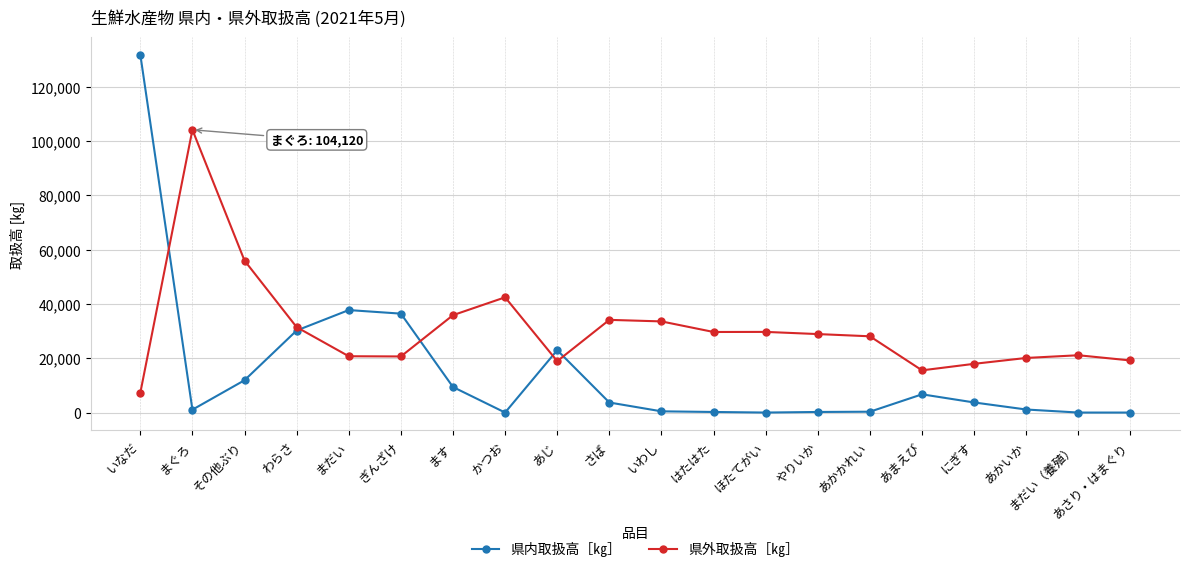

What are all the series names shown in the legend?

県内取扱高［㎏］, 県外取扱高［㎏］